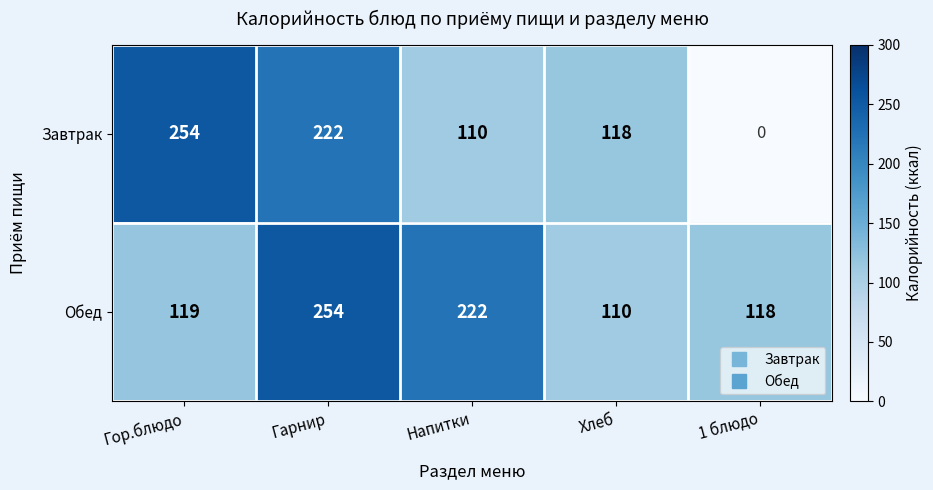

Which series has the widest spread of values?

Завтрак